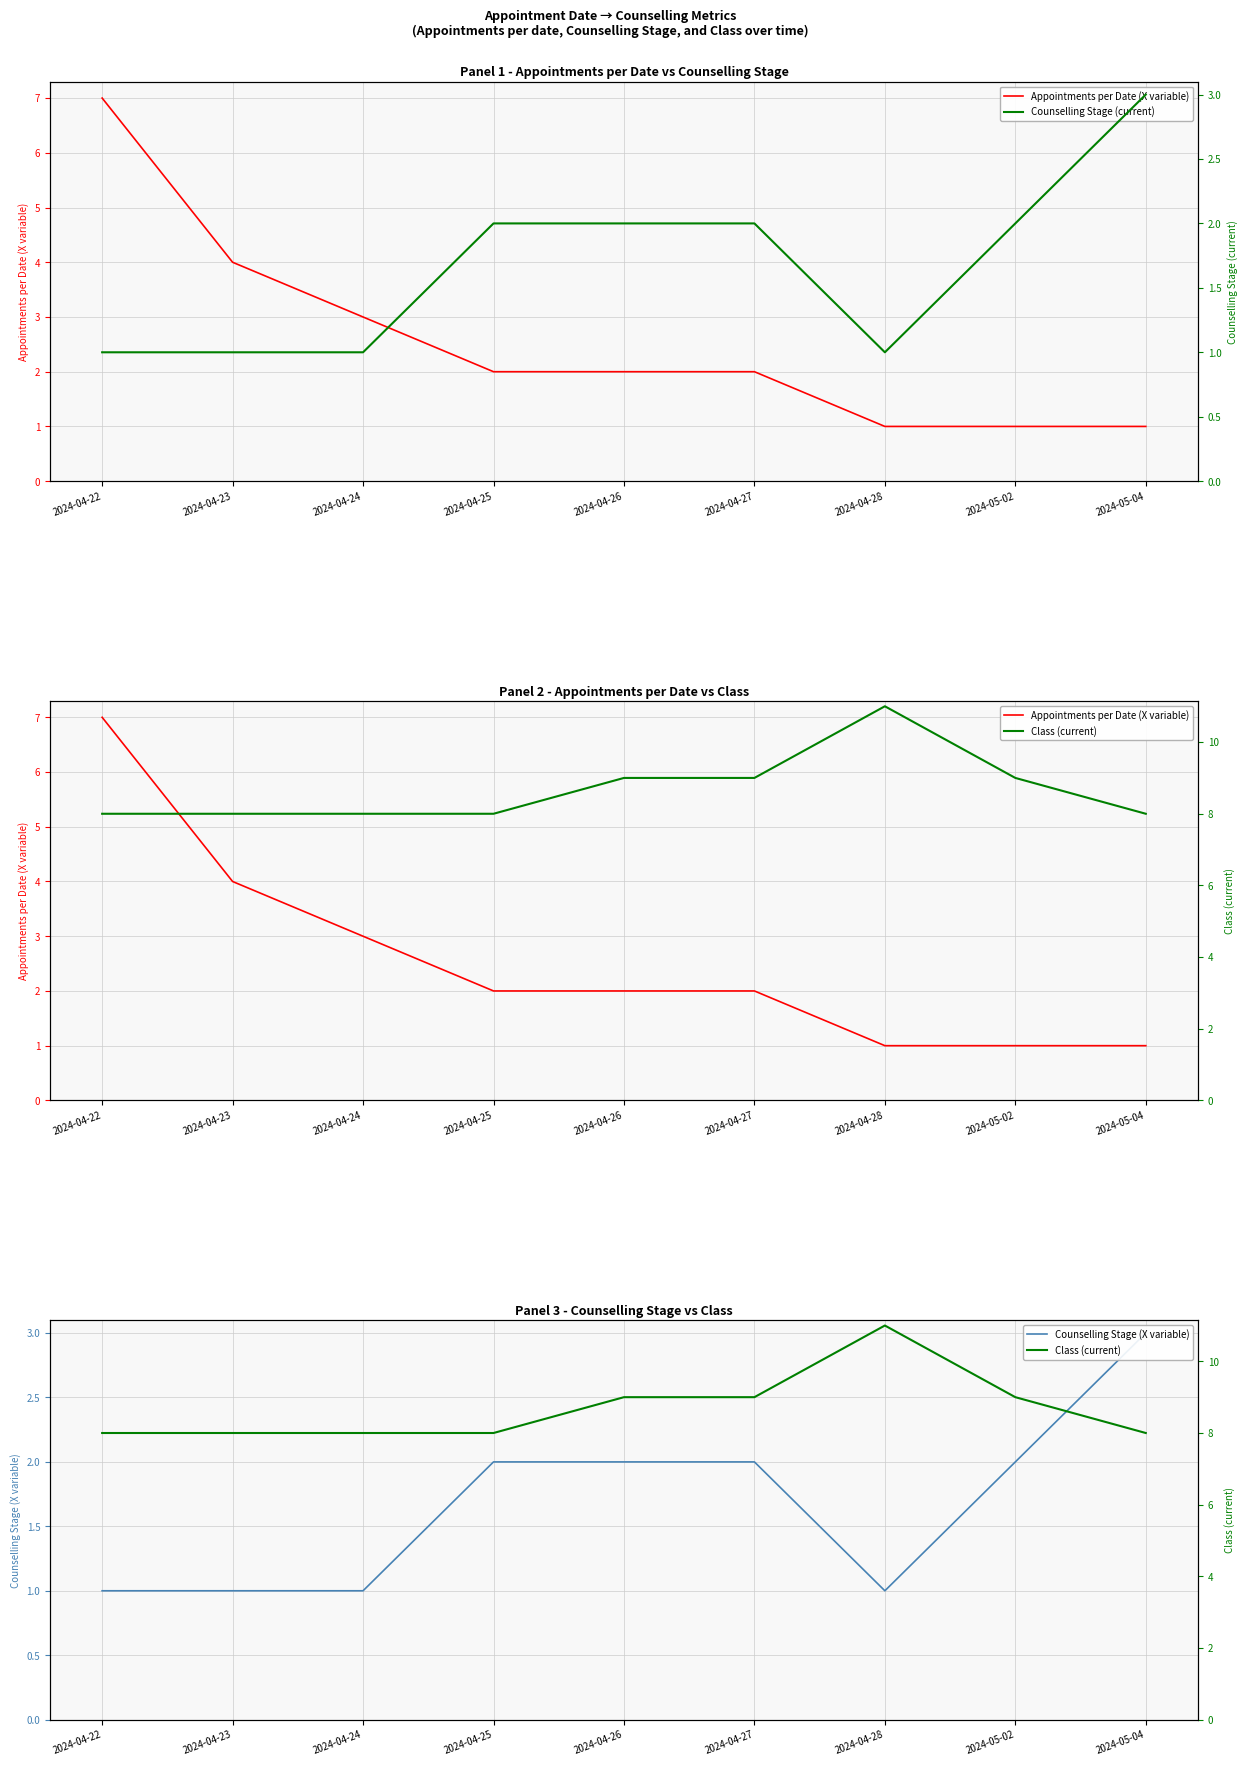

What is the average value of the Counselling Stage (current) series?

2